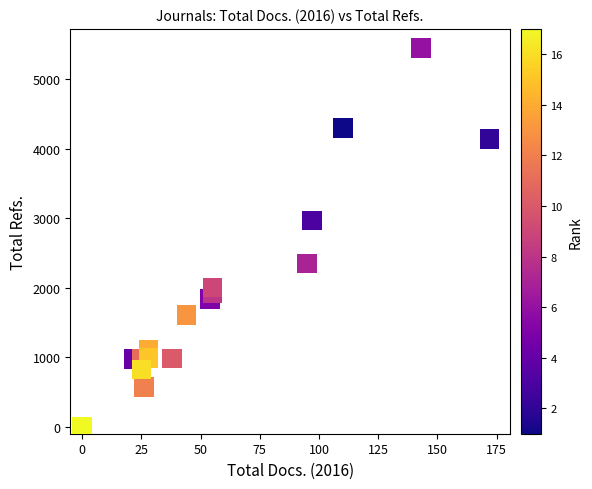

What Y value in the scatter plot is closest to 2724?

2967